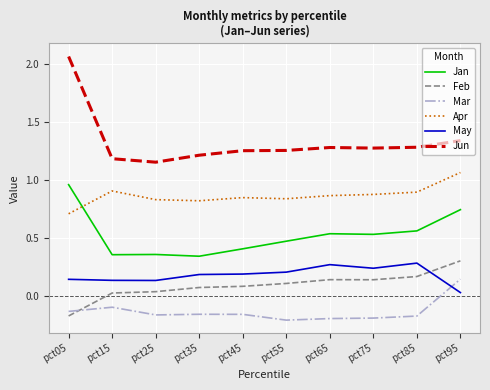

What is the sum of the Apr values at pct05 and pct75?

1.6